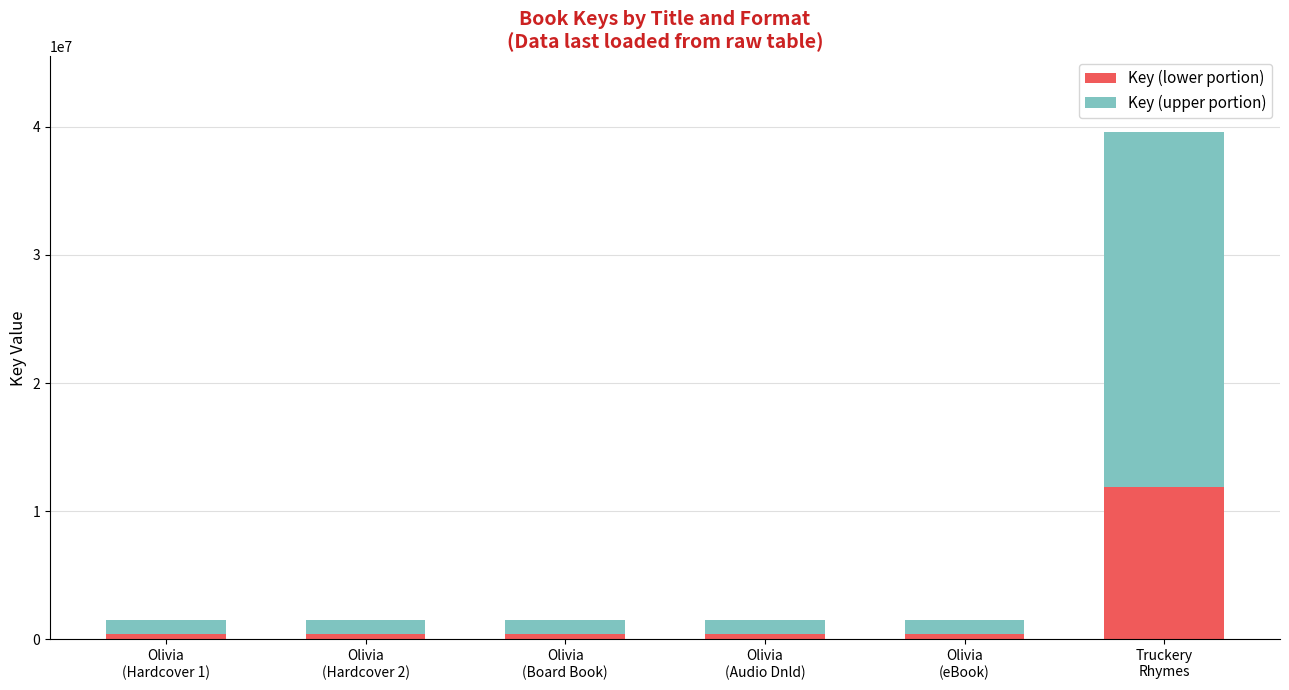

Reading left to right, transcribe the values for Key (lower portion).

449583	449583	449583	449583	449583	11864917